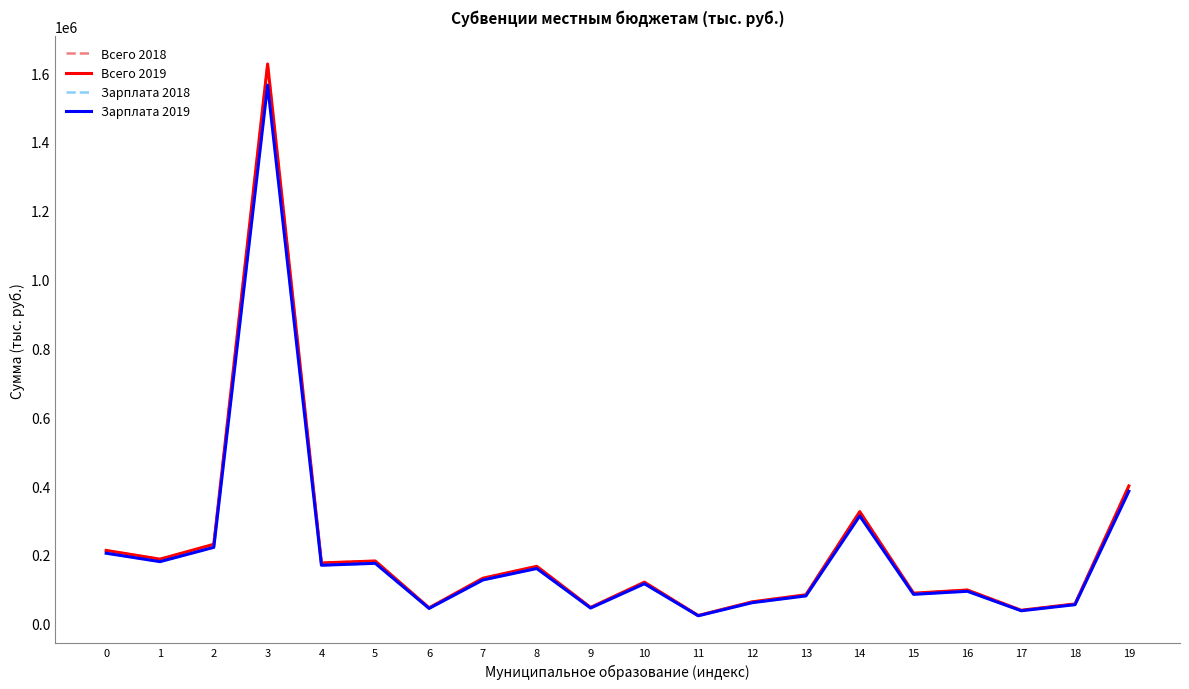

The Всего 2018 series shows 57529 at 18. True or false?

True